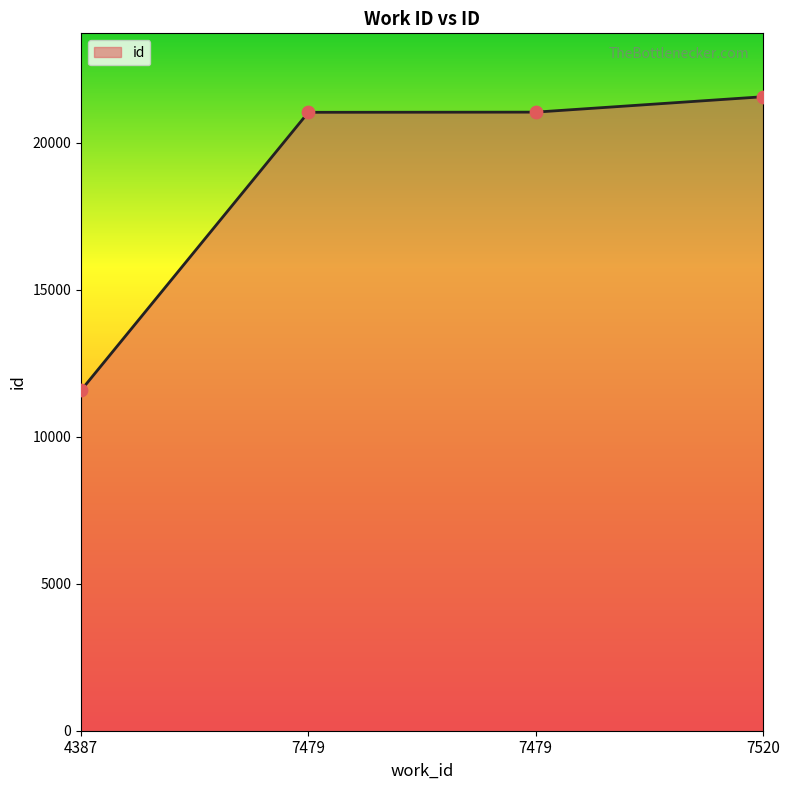

What is the change in value from 4387 to 7479?

+9463